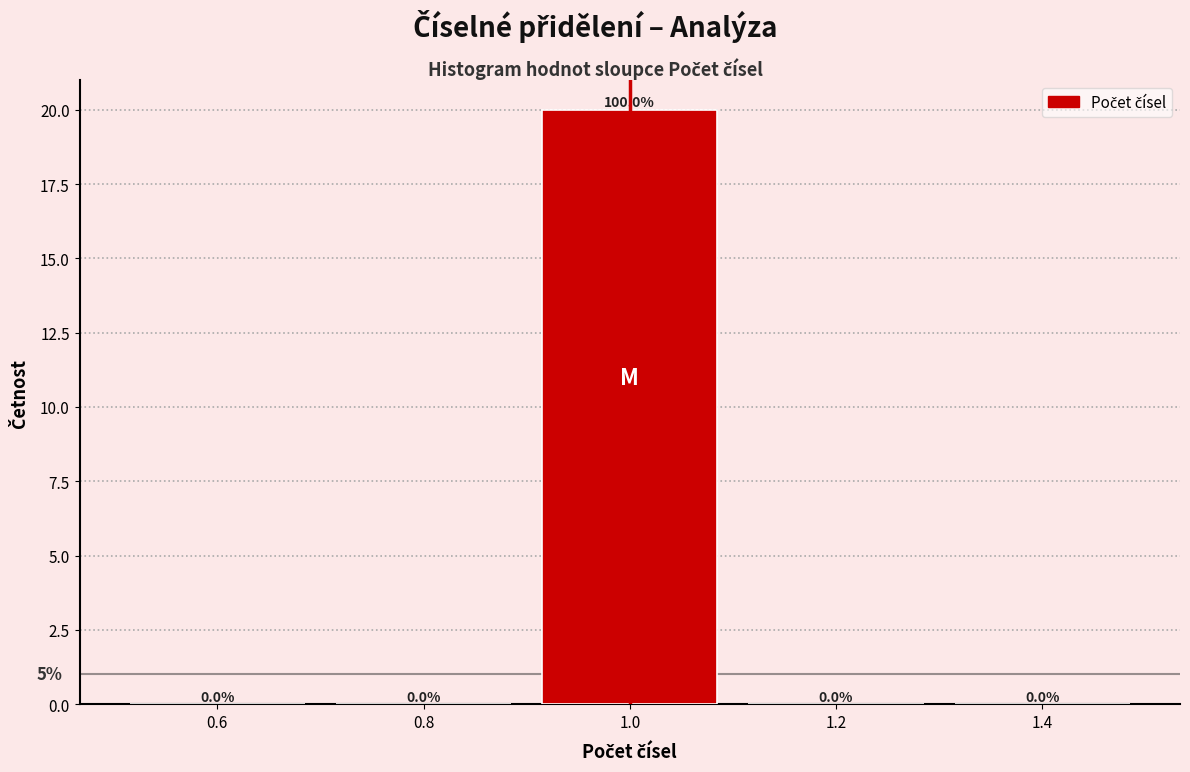

Over which range of the x-axis is the bar tallest?

0.9 to 1.1